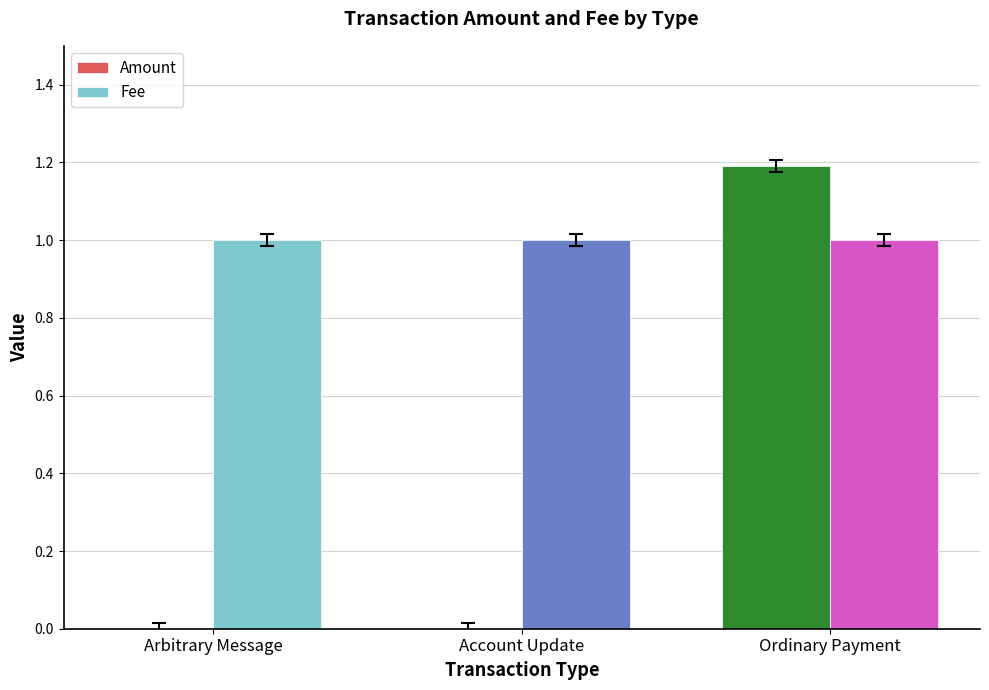

Read the Amount value at Ordinary Payment.

1.2